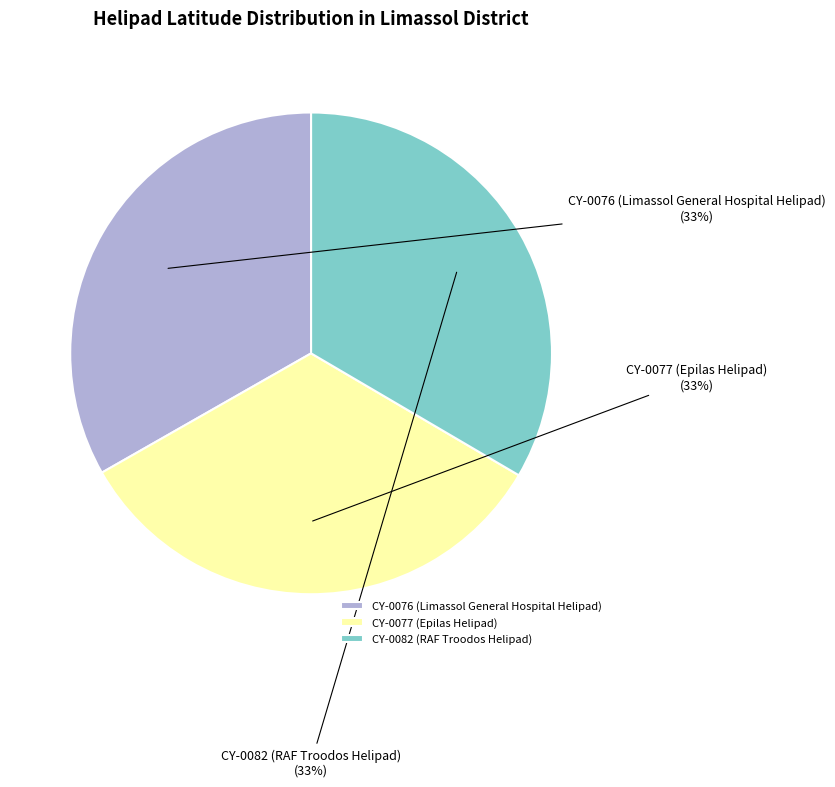

To the nearest percent, what is the combined percentage of CY-0082 (RAF Troodos Helipad) and CY-0076 (Limassol General Hospital Helipad)?

67%